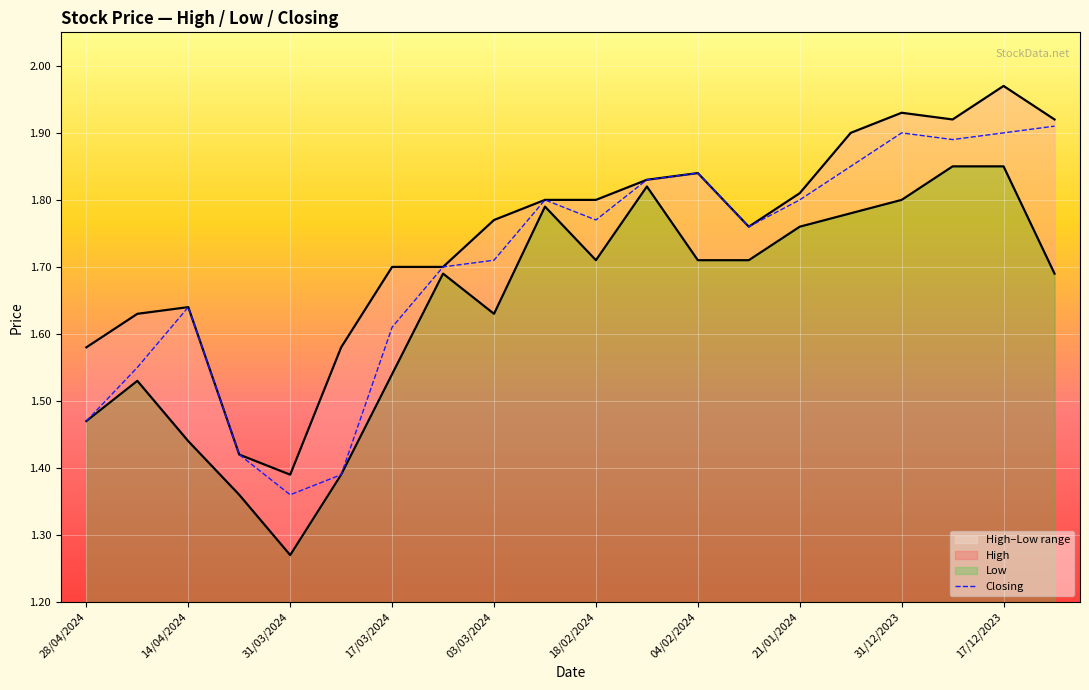

Which category has the lowest value in the Closing series?

31/03/2024